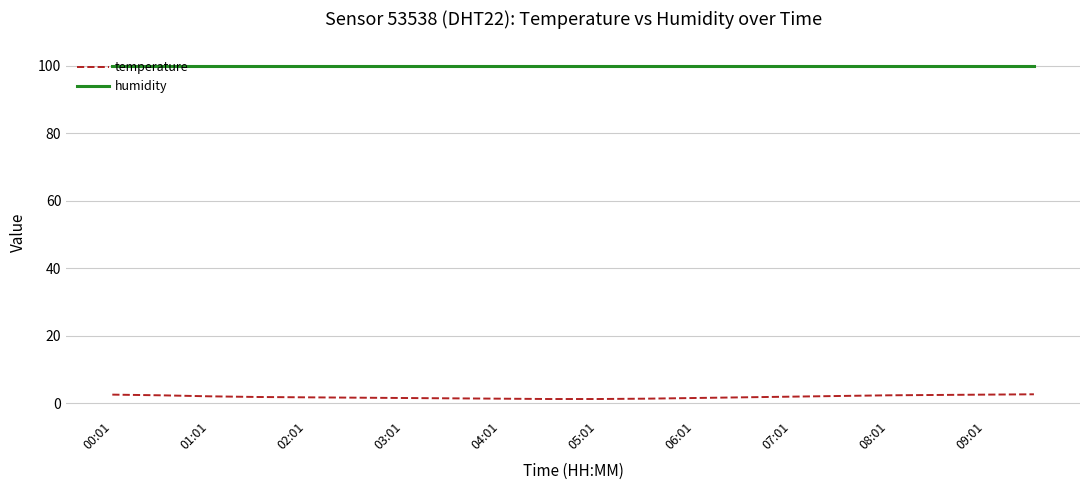

True or false: humidity and temperature cross at least once.

False